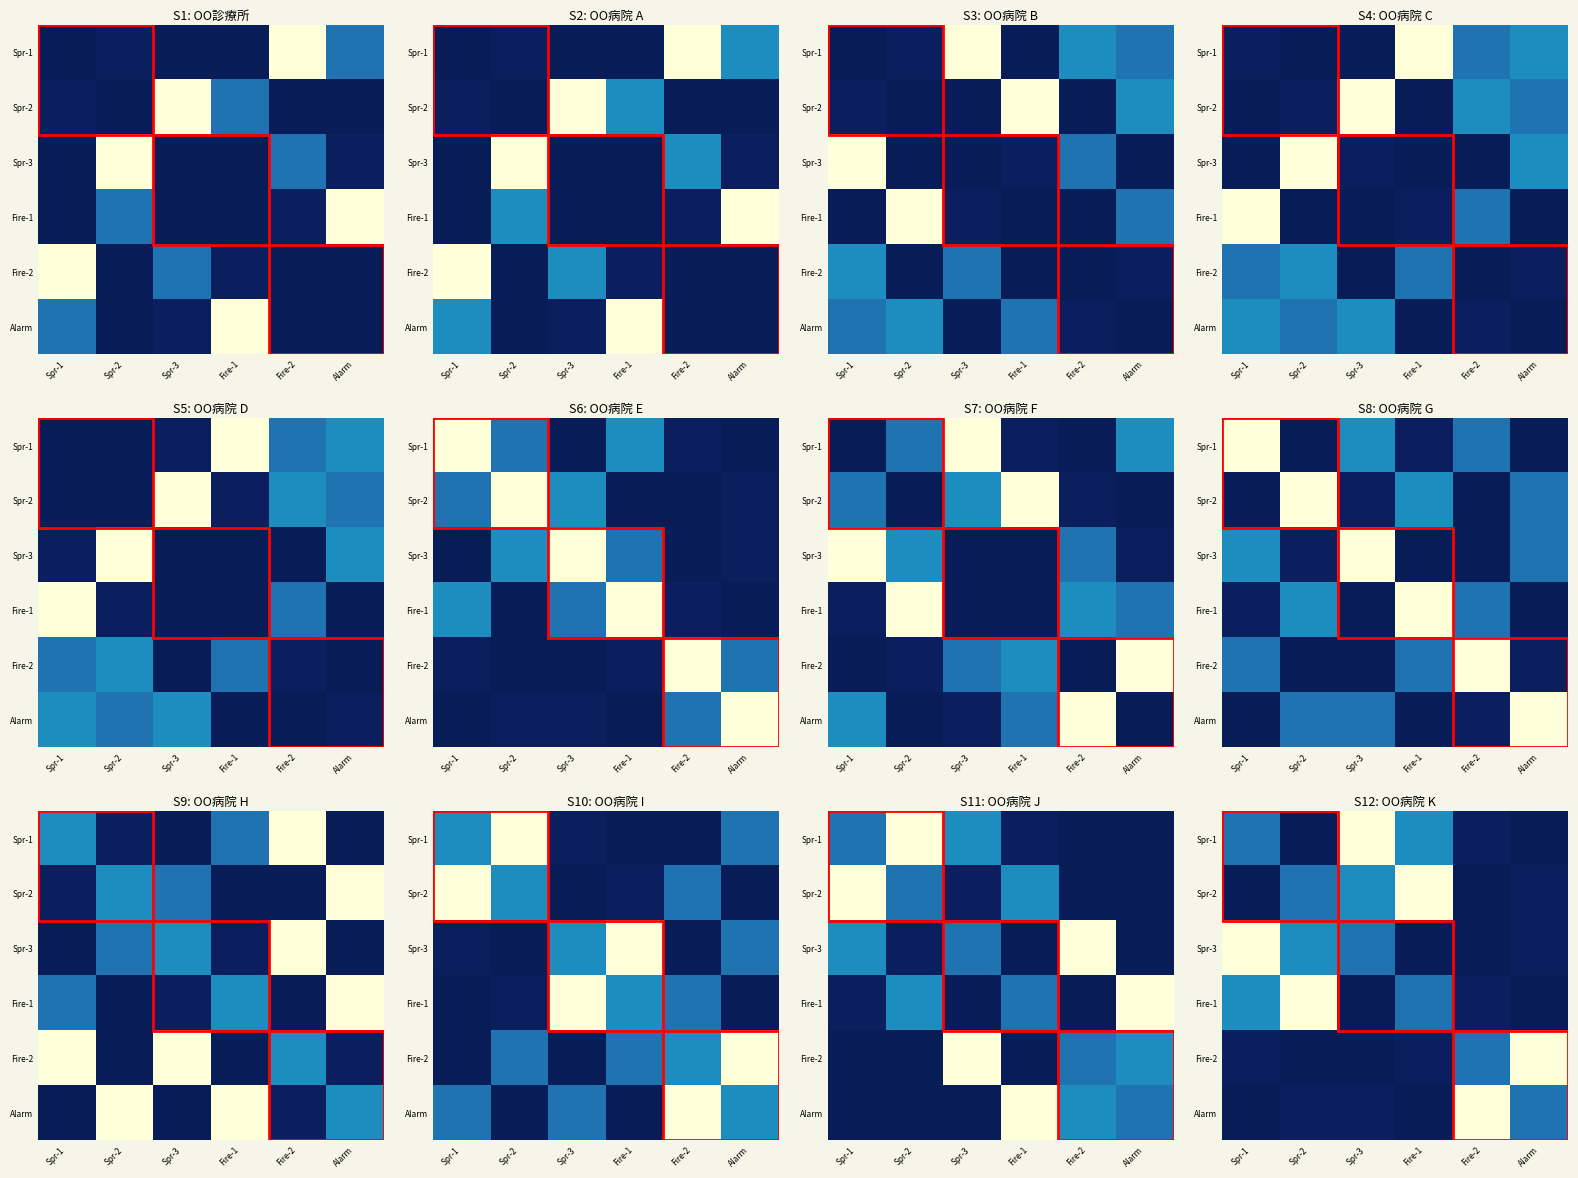

What is the sum of all Spr-2 values?

1735500